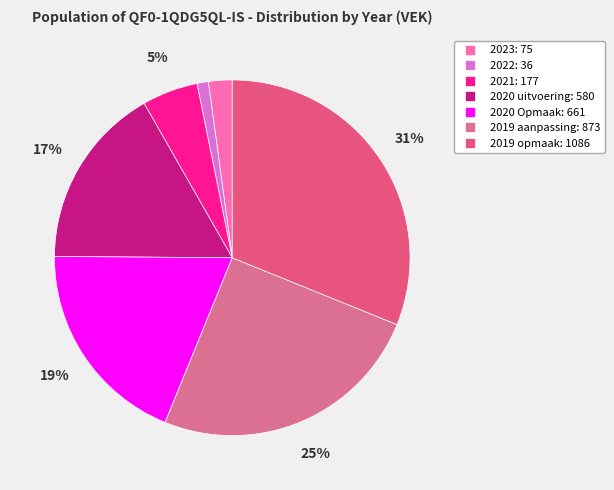

Does 2020 Opmaak represent more than half of the total?

No